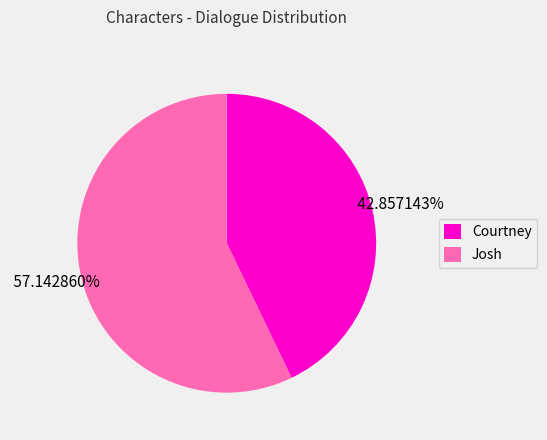

To the nearest percent, what is the difference between the Josh and Courtney slice percentages?

14%